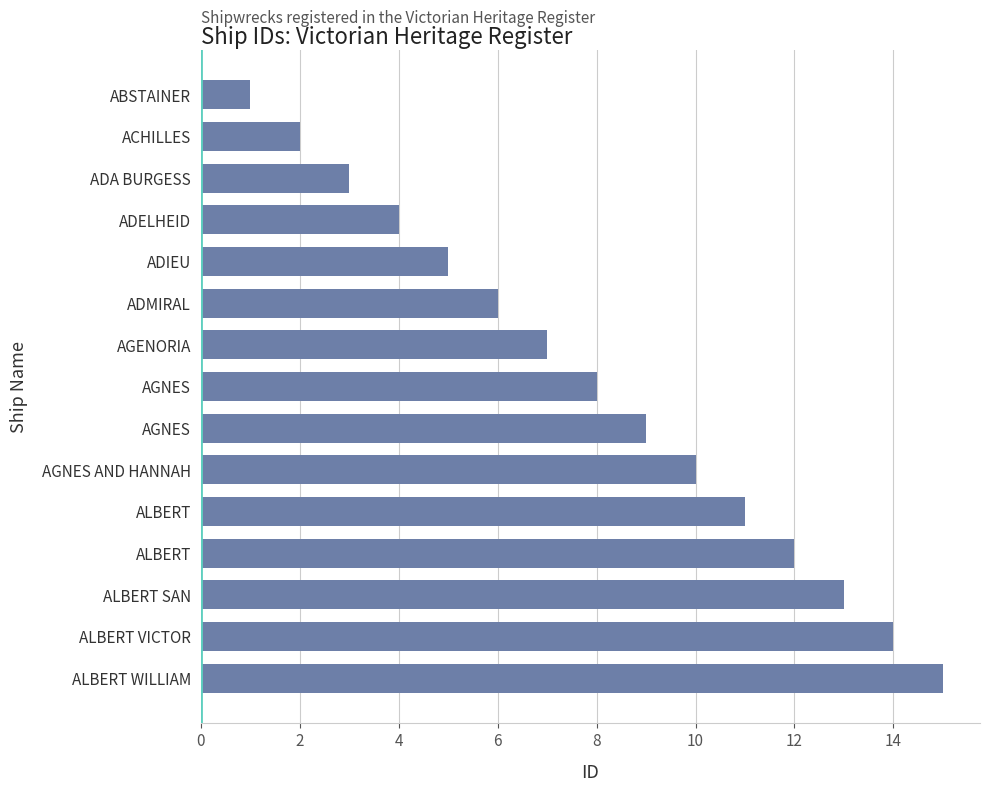

How many data points are less than 8?

7